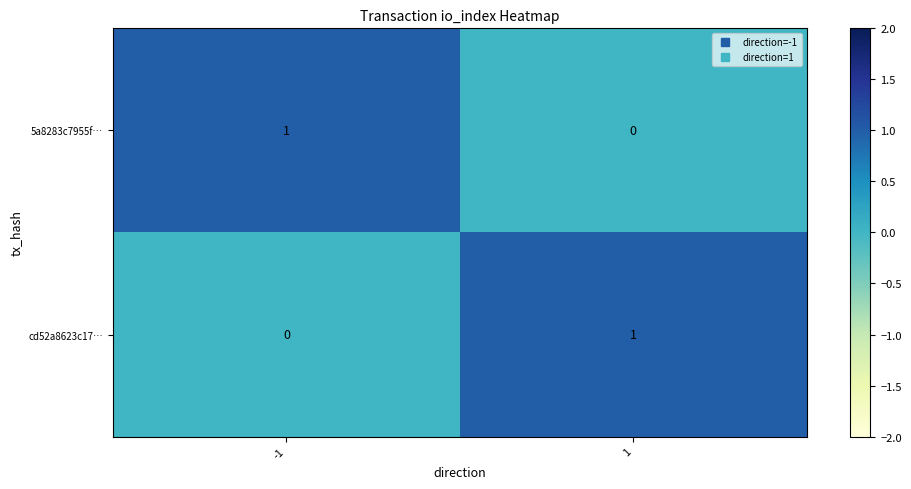

Rank the series at -1 from lowest to highest value.

cd52a8623c17…, 5a8283c7955f…